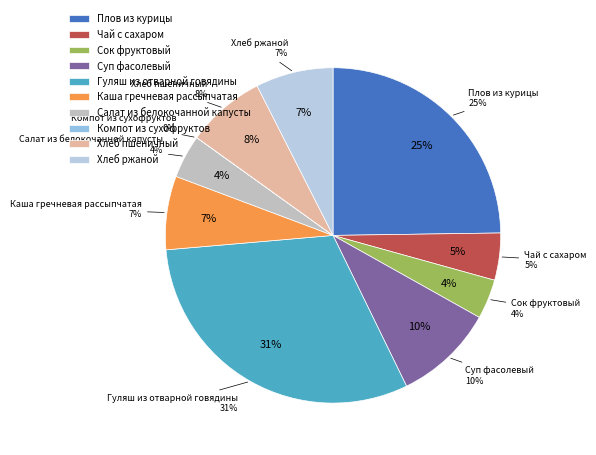

Is it true that Компот из сухофруктов is 1% of the pie?

False